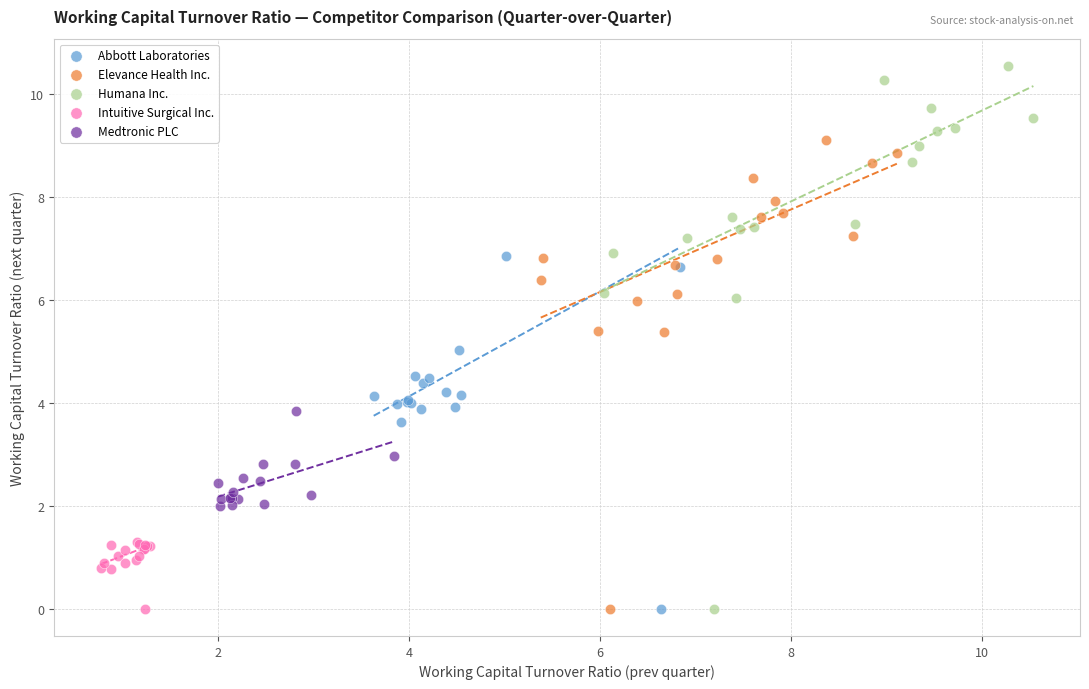

Which series has the widest spread of Y values?

Humana Inc.